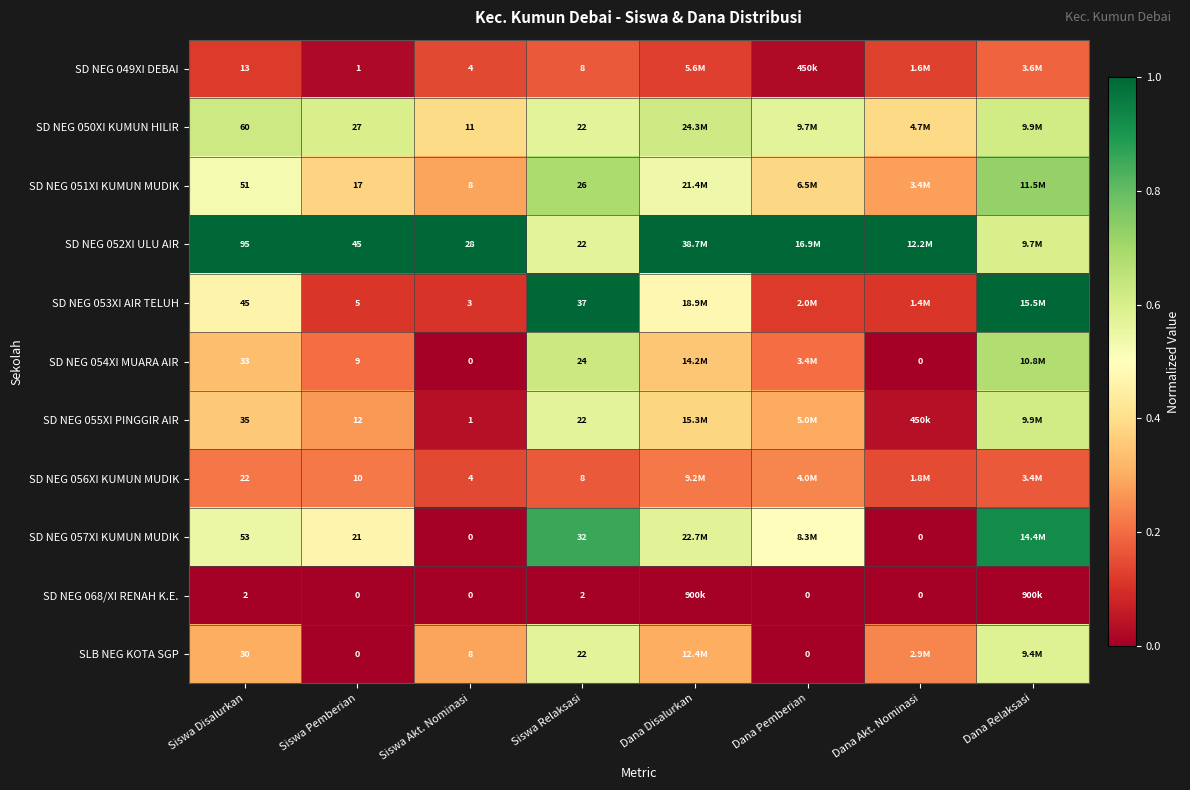

The value of SD NEG 052XI ULU AIR at Dana Akt. Nominasi is 1.0. True or false?

True